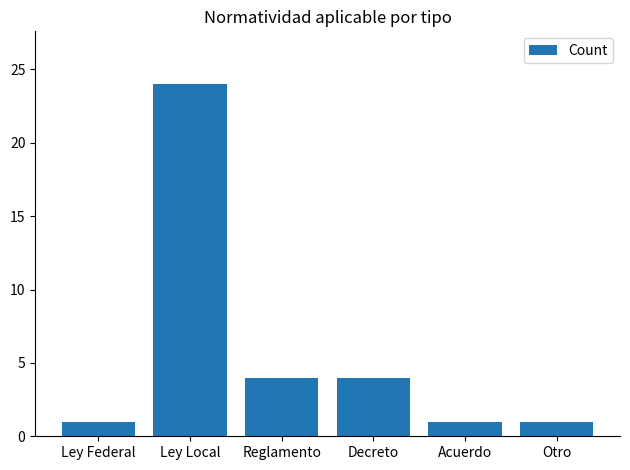

Does the chart contain any negative values?

No